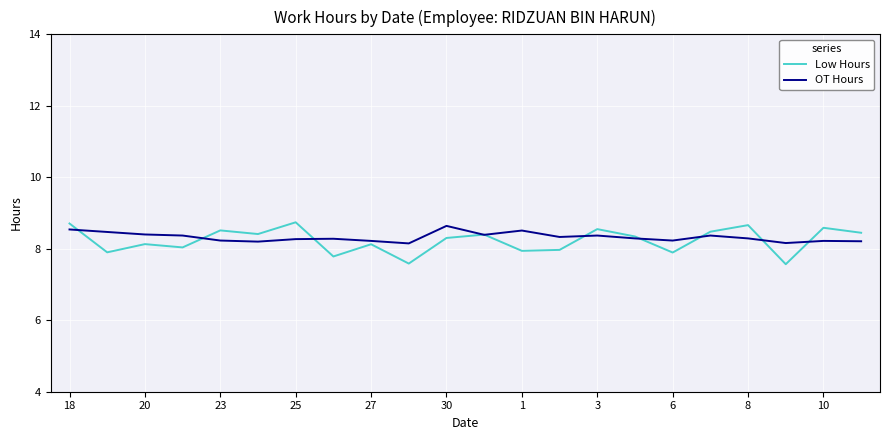

How many categories are shown in the chart?

22